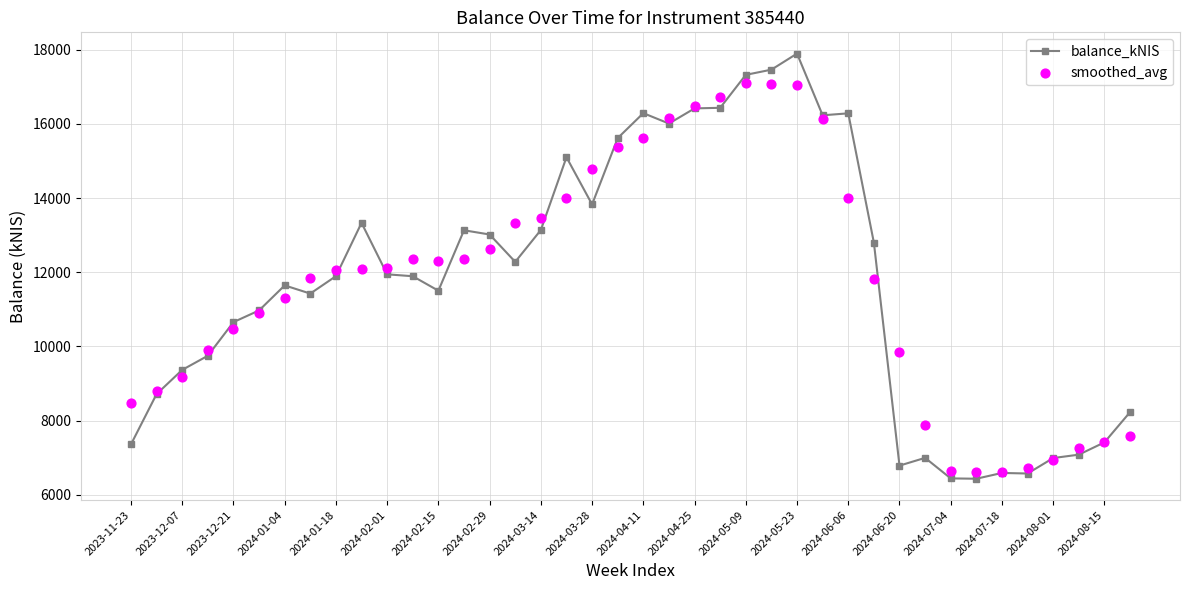

Which series has the largest total across all categories?

smoothed_avg